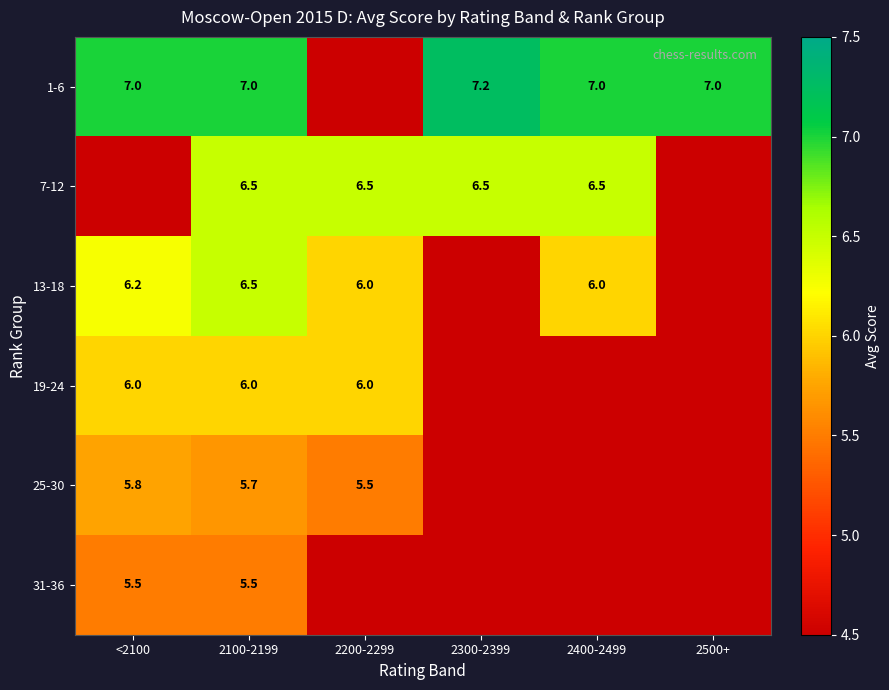

Is the value of 7-12 at 2100-2199 greater than the value of 25-30 at 2100-2199?

Yes